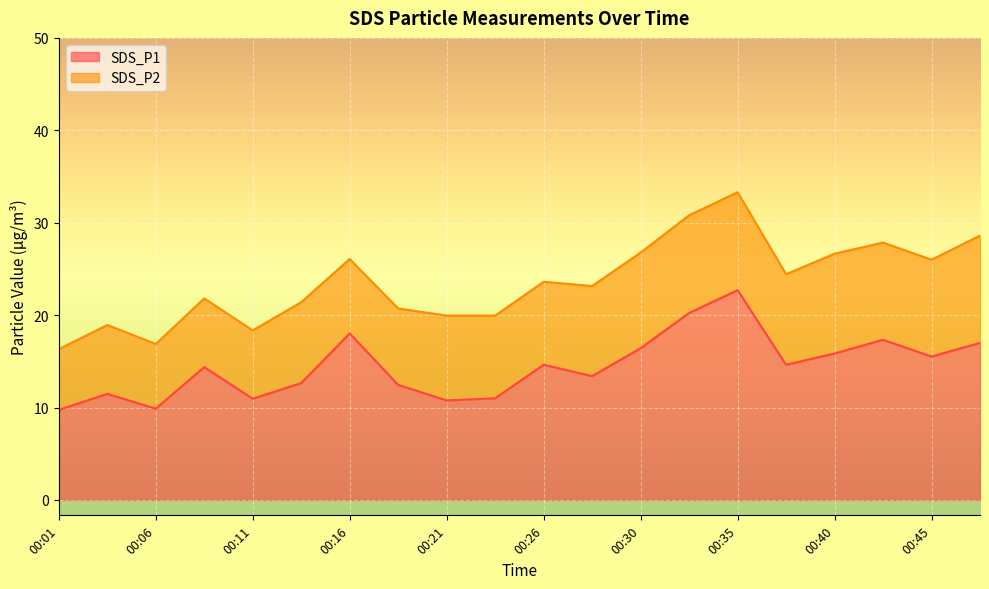

What is the difference between the maximum and second lowest values?

12.8